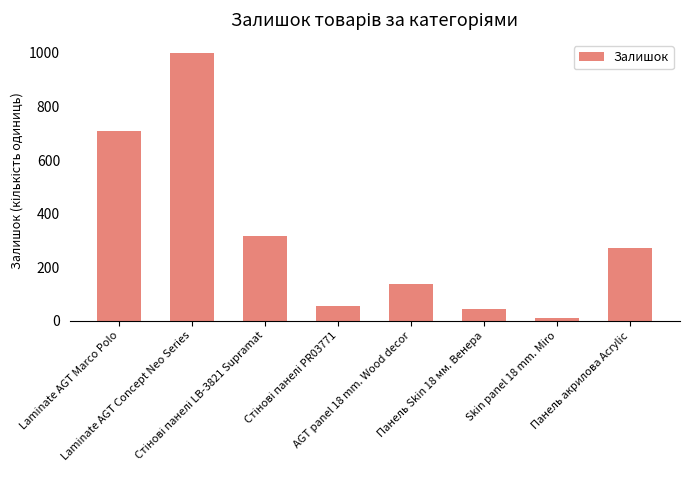

What is the difference between the maximum and second lowest values?

955